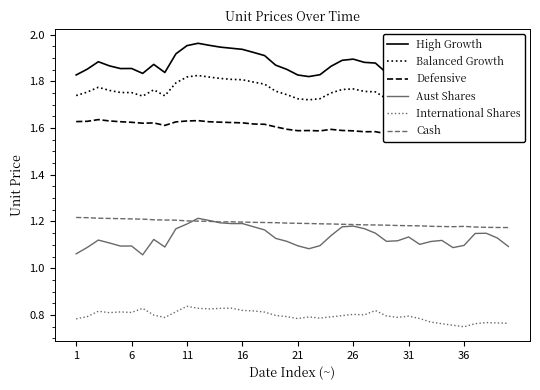

At how many categories does at least one series exceed 1?

40